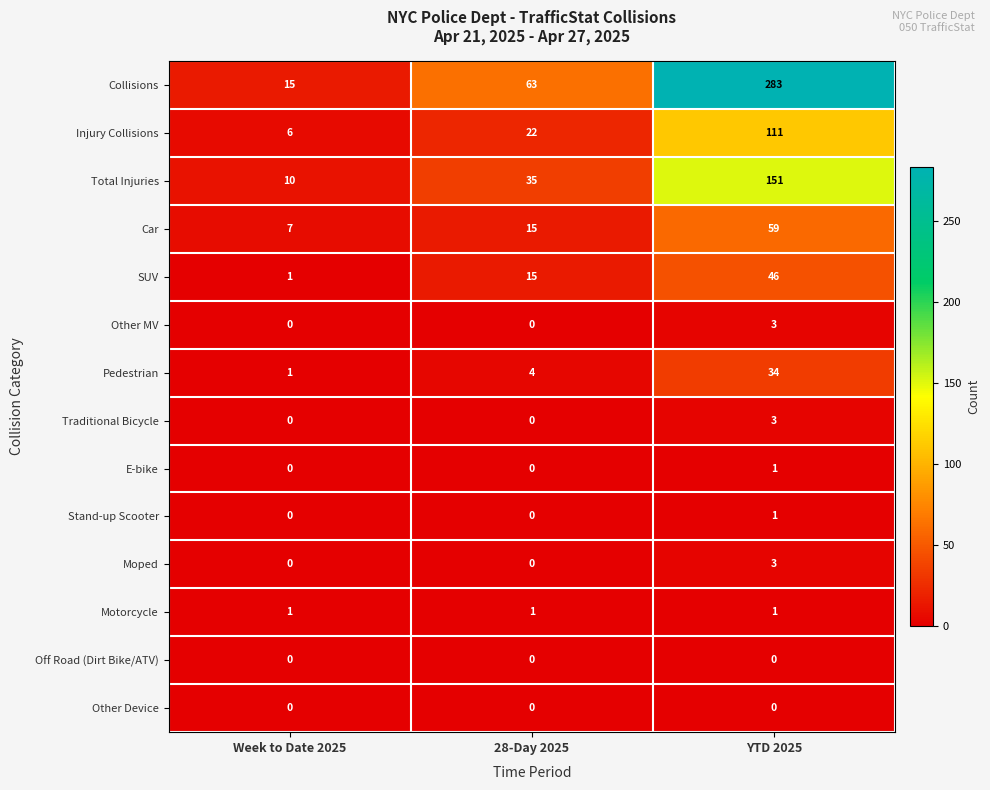

Is the value of Injury Collisions at YTD 2025 greater than the value of Off Road (Dirt Bike/ATV) at 28-Day 2025?

Yes